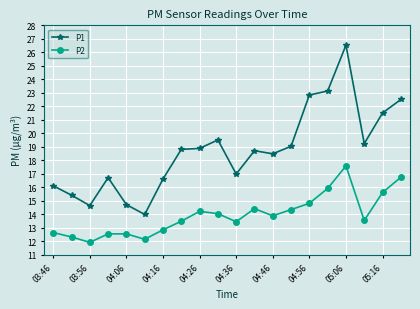

Is this an area chart (filled region under the line)?

No